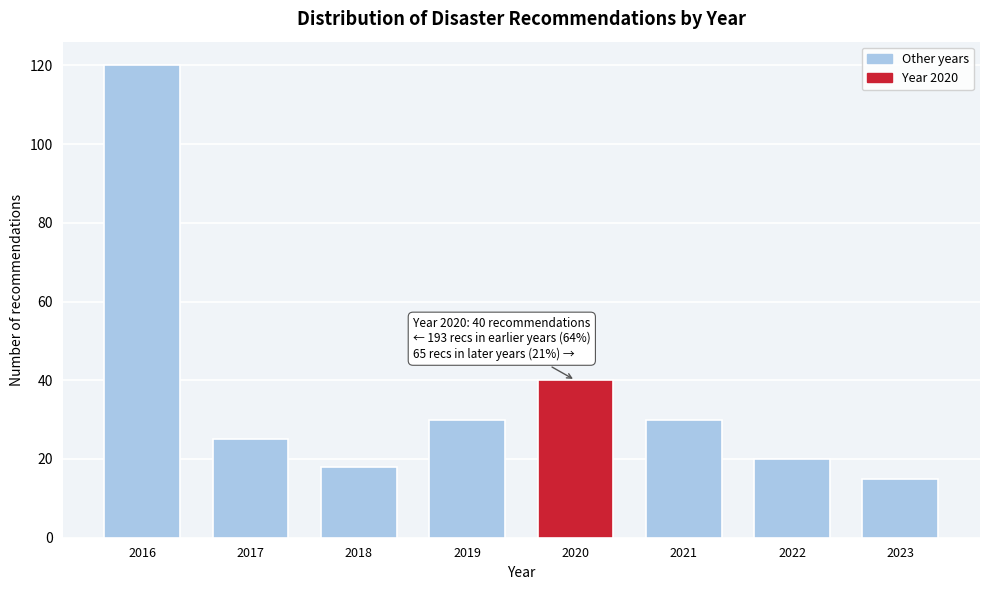

Reading left to right, what are all the values shown in this chart?

120	25	18	30	40	30	20	15